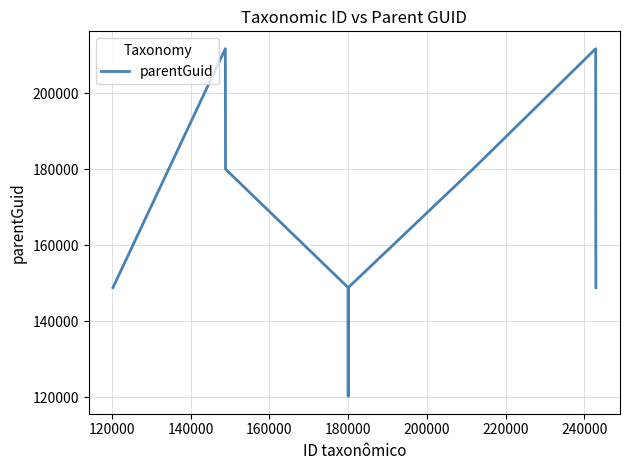

True or false: the data has more than 0 interior local peaks.

True